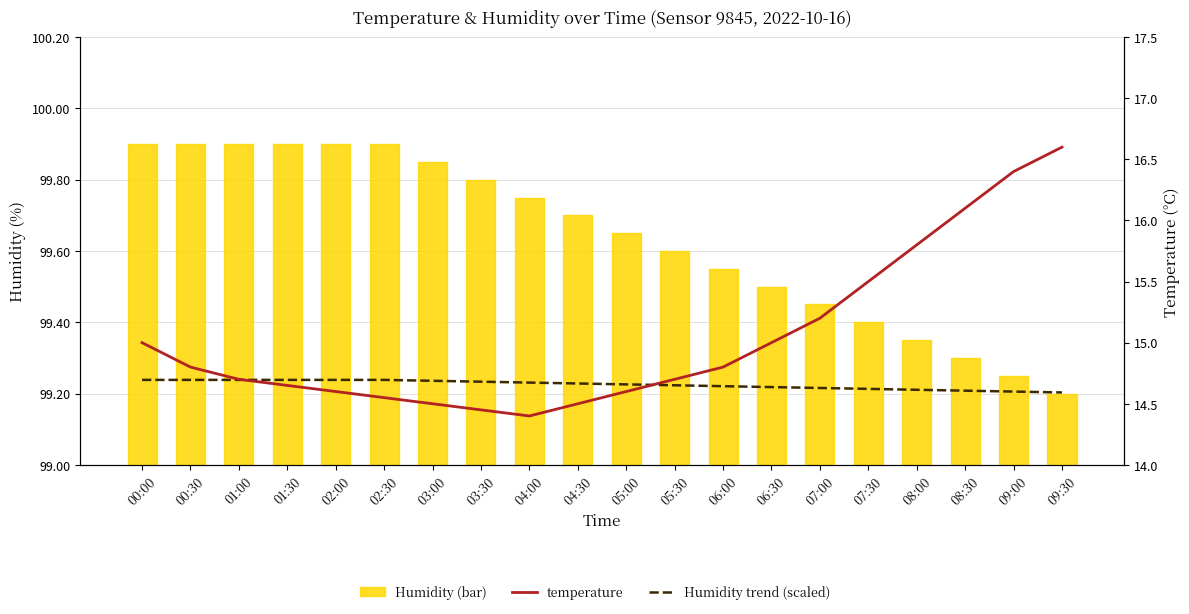

Which category has the lowest value in the Humidity trend (scaled) series?

09:30